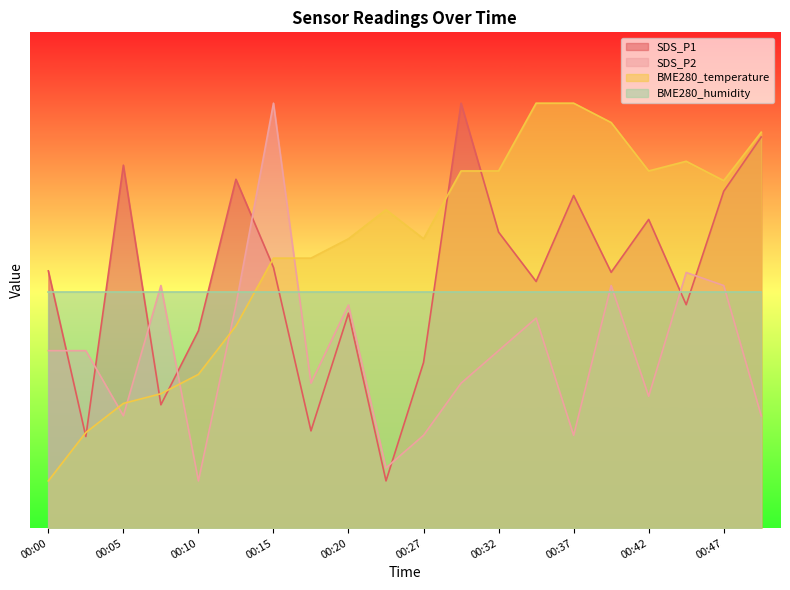

True or false: SDS_P2 and SDS_P1 cross at least once.

True